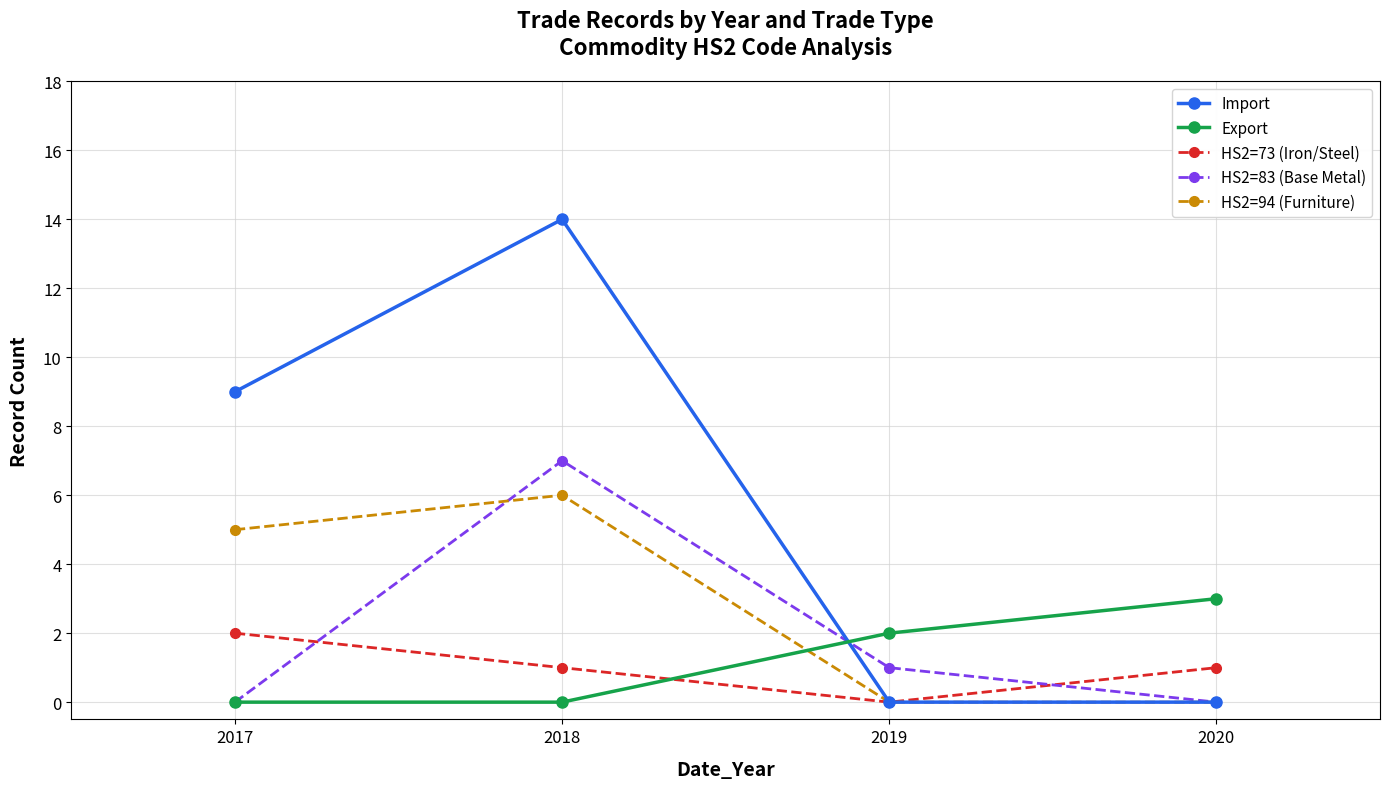

Where does the HS2=73 (Iron/Steel) series first go above 1?

2017